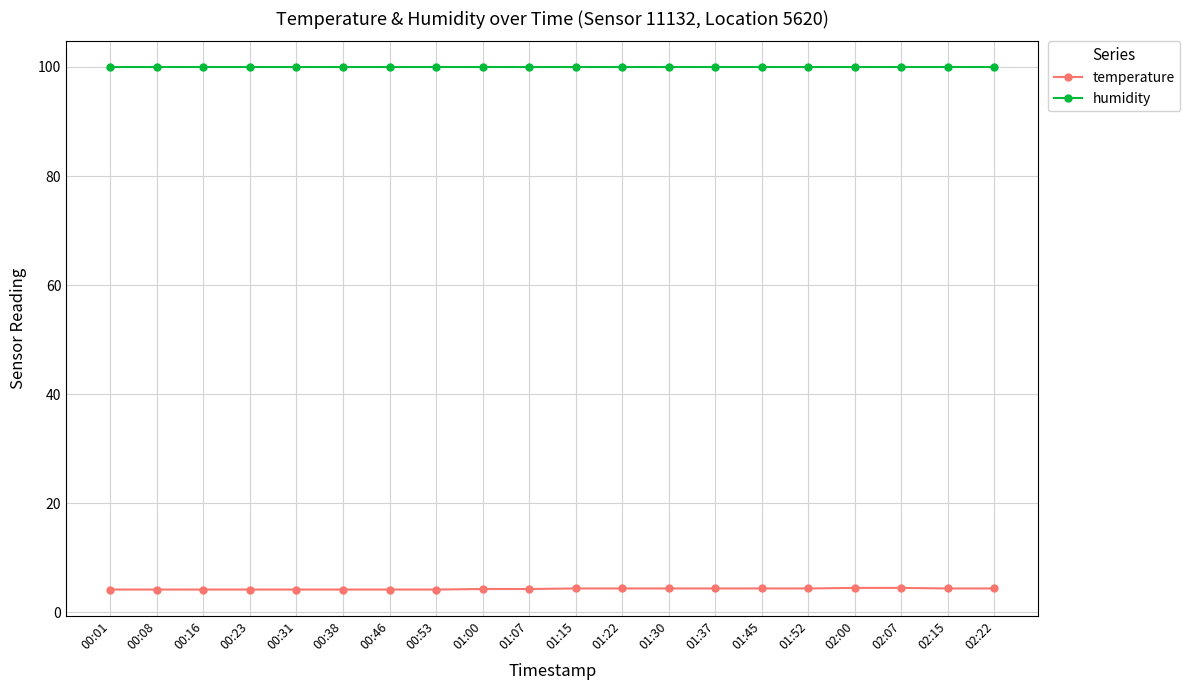

What is the sum of the temperature values at 01:30 and 01:22?

8.8